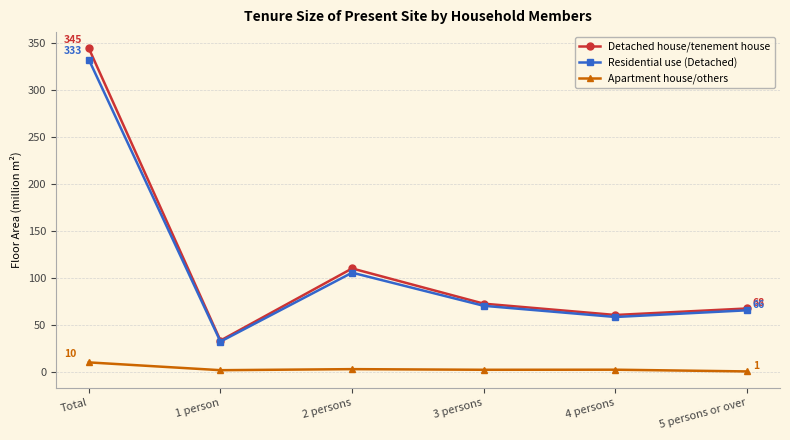

What is the average value of the Detached house/tenement house series?

114.9